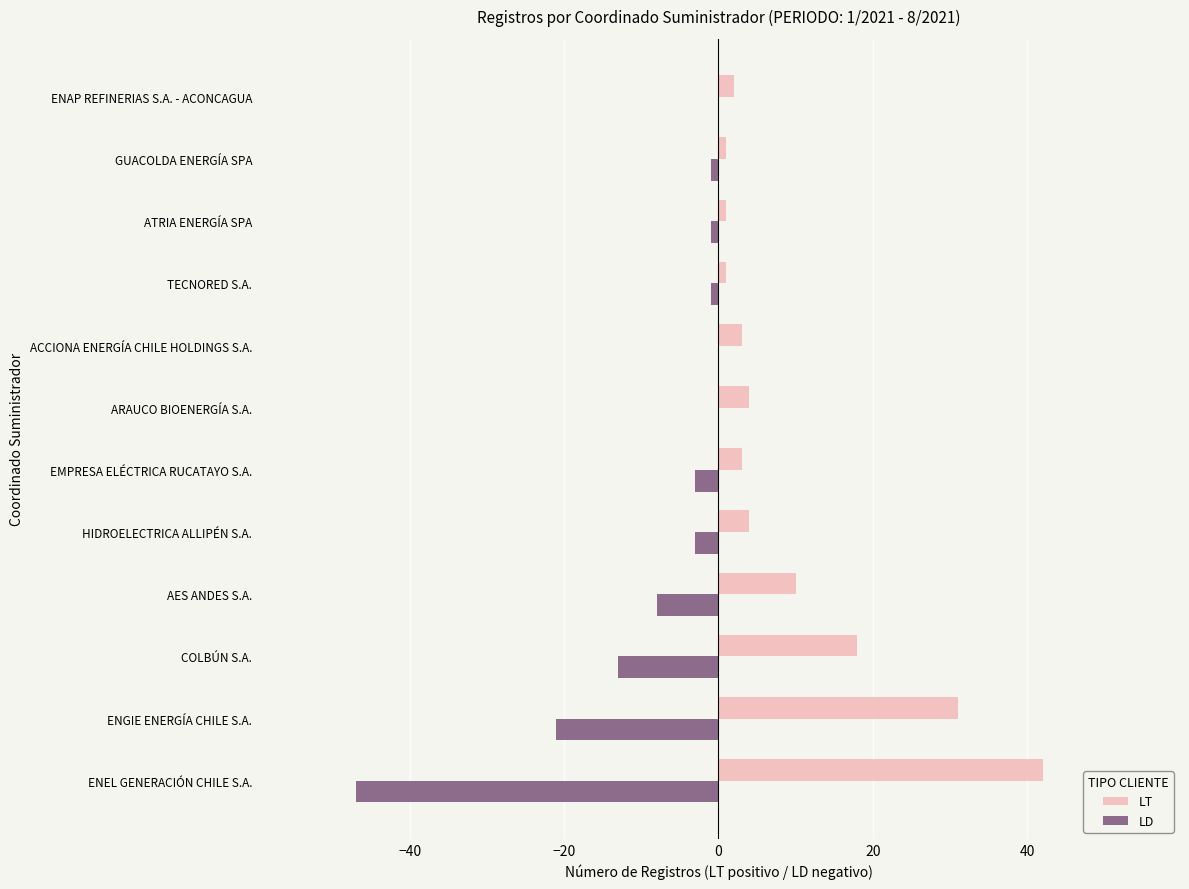

What is the sum of all LT values?

120